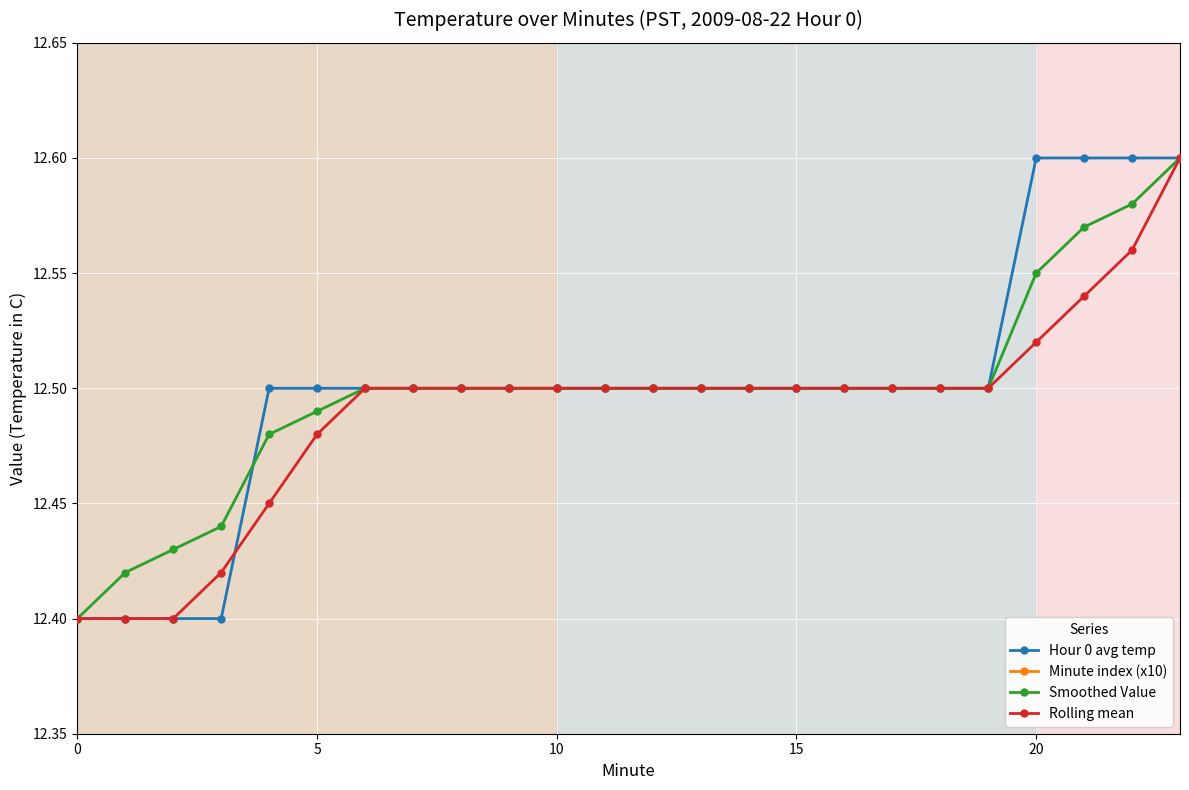

True or false: Hour 0 avg temp has a value of 4.5 at 19.

False